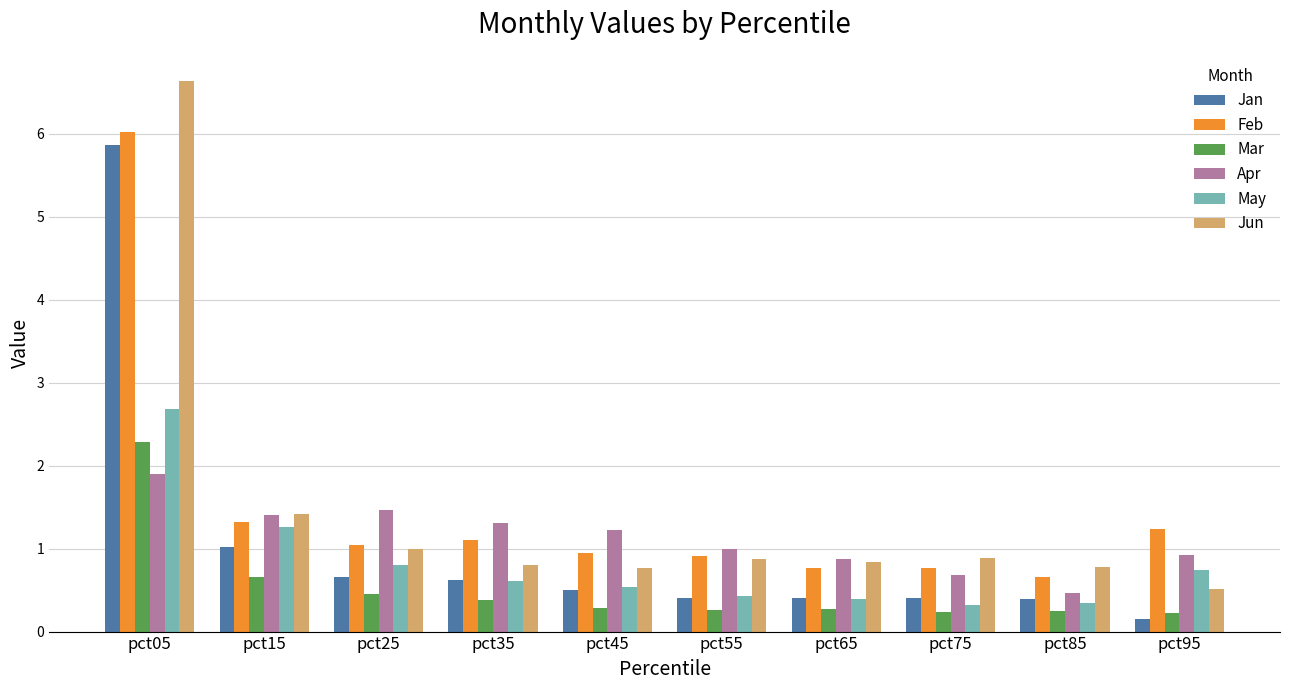

At which category is the sum across all series the highest?

pct05